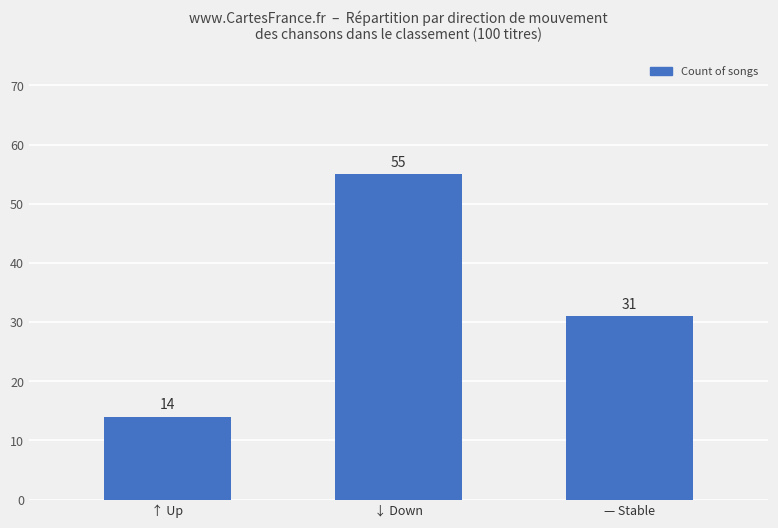

Reading right to left, extract all data points from this chart.

31	55	14